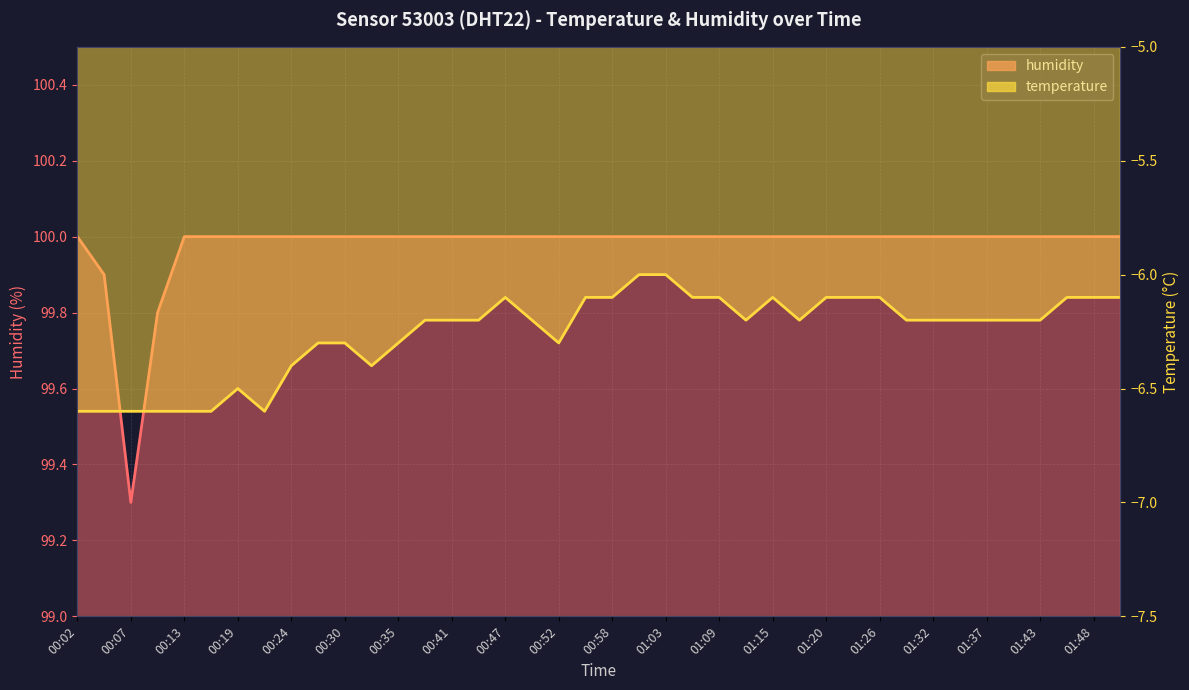

Rank the series at 00:35 from lowest to highest value.

temperature_line, humidity_line